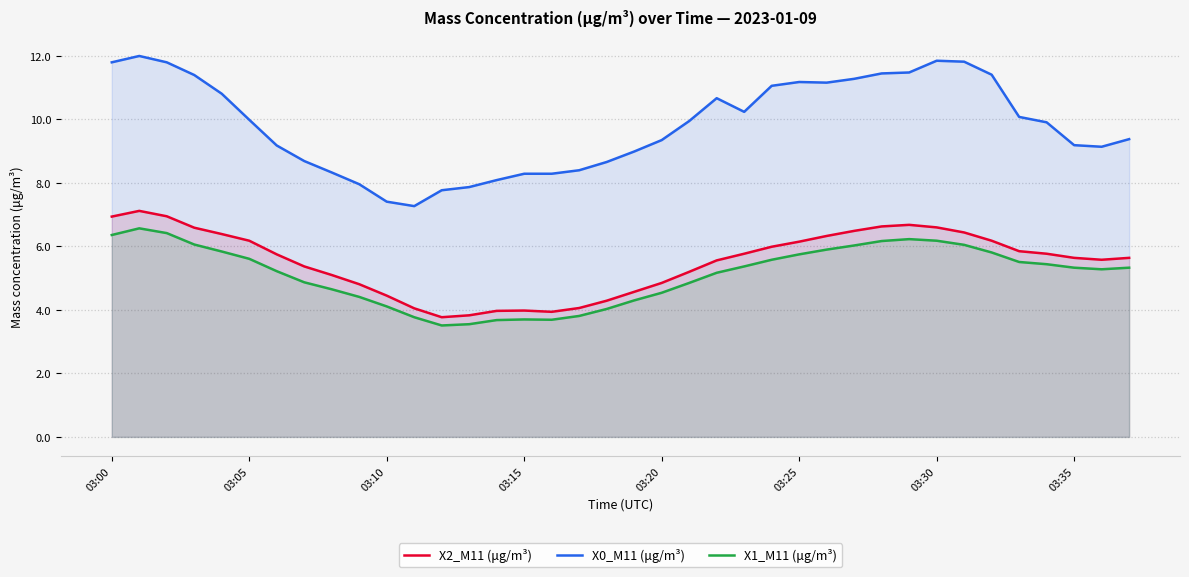

The X2_M11 (μg/m³) series shows 11.9 at 03:00. True or false?

False